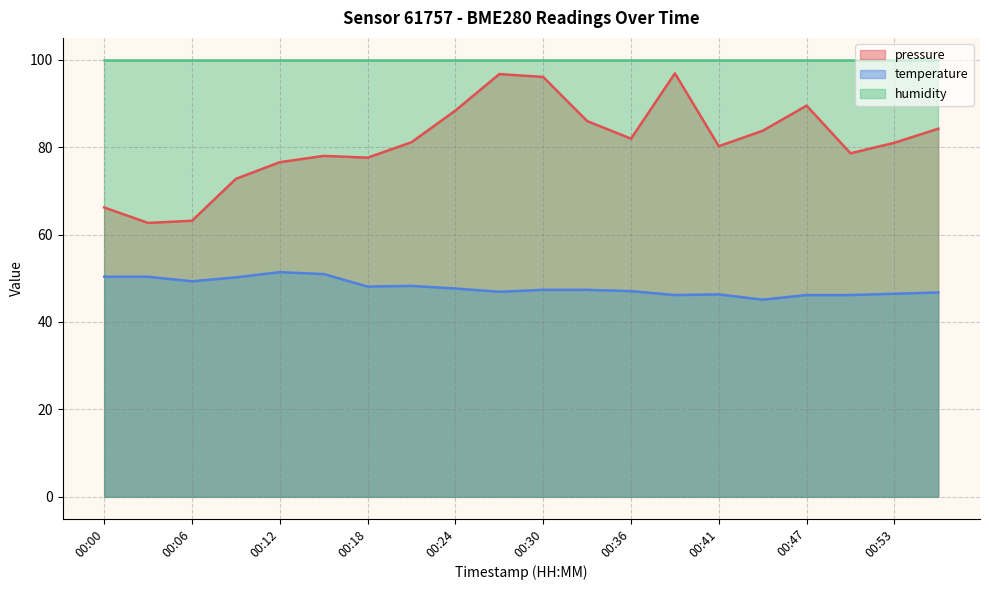

What is the average value of the pressure series?

81.1